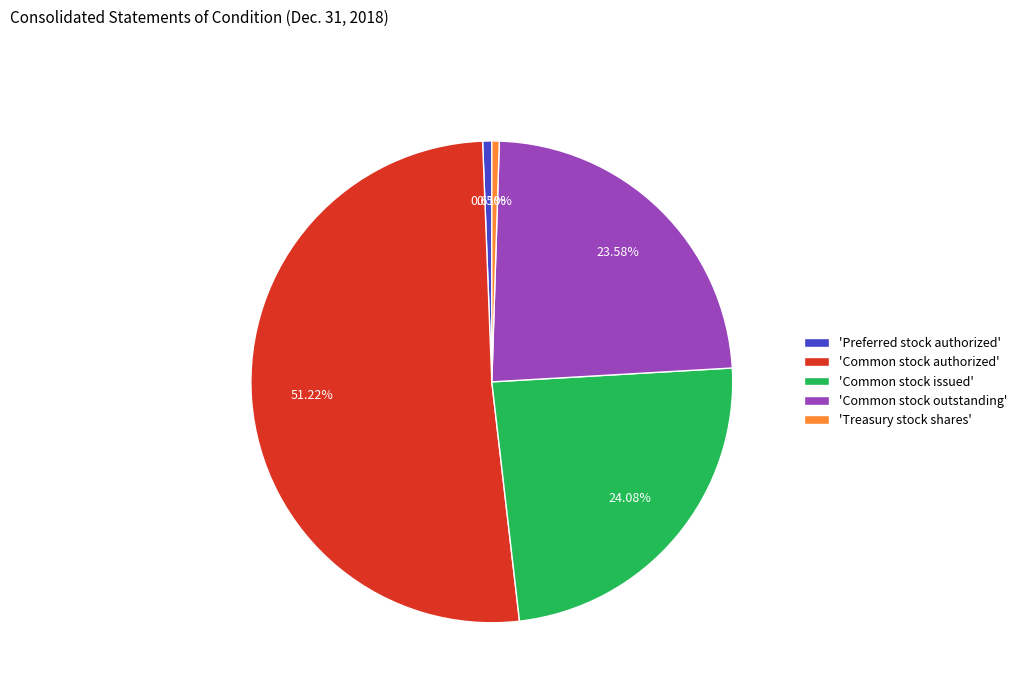

Combined, do 'Common stock authorized' and 'Common stock outstanding' account for over 50%?

Yes